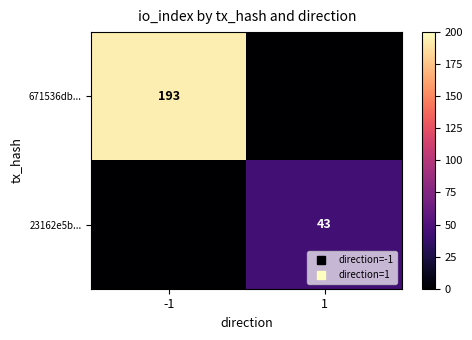

Which series has the widest spread of values?

671536db...